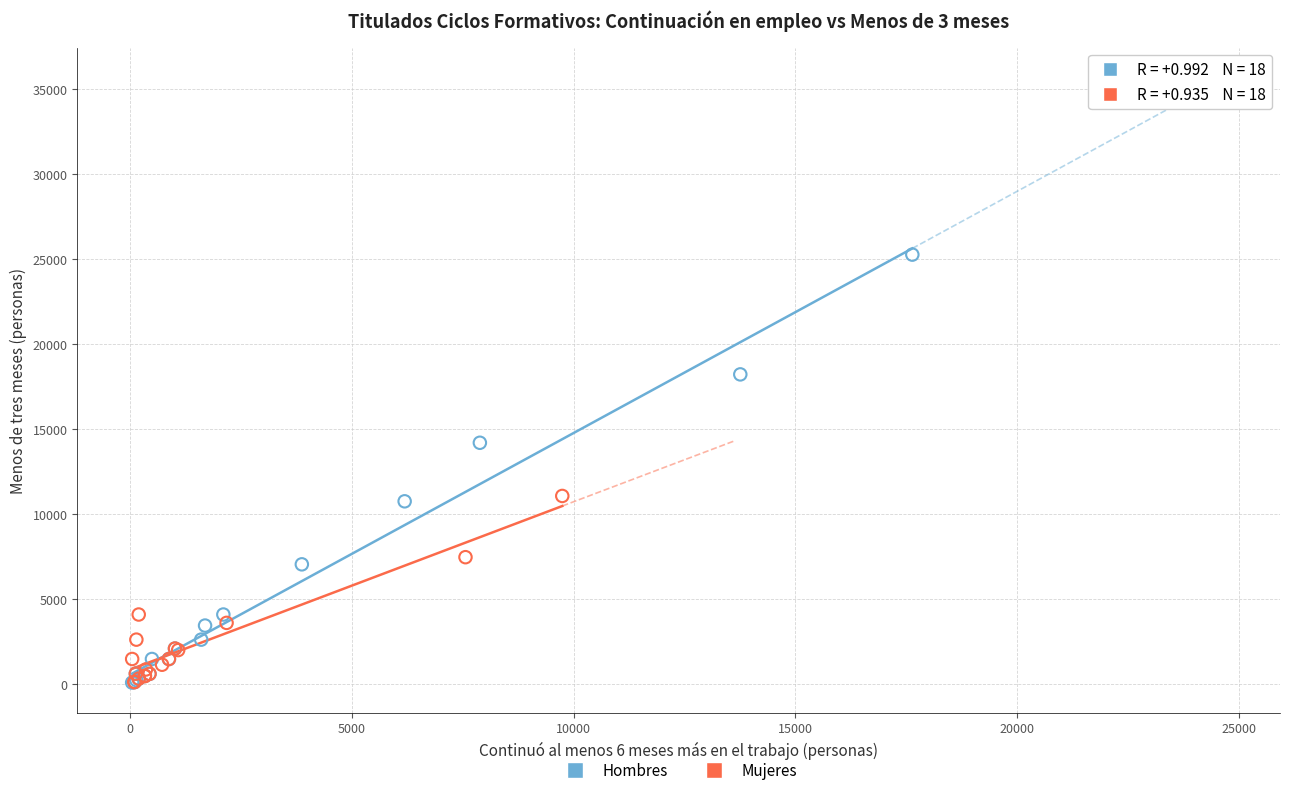

Which series has the largest Y range (max minus min)?

Hombres